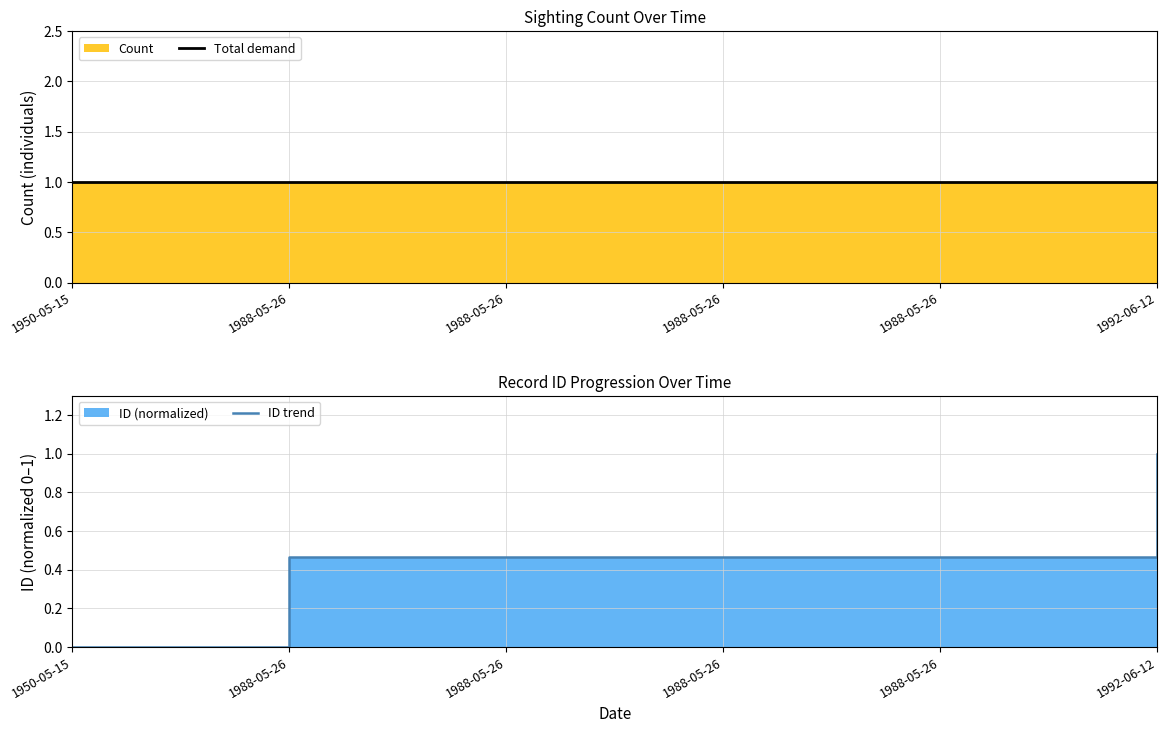

The value of ID trend at 1988-05-26 is 0.3. True or false?

False